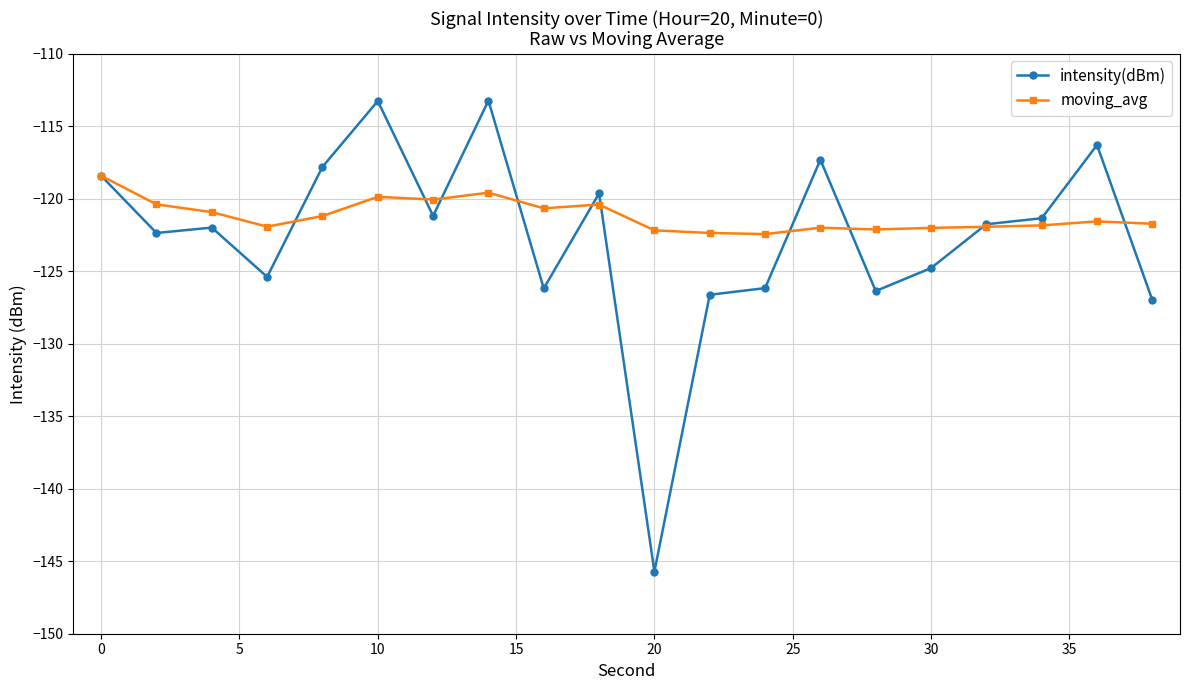

What is the maximum value shown in the chart?

-113.2